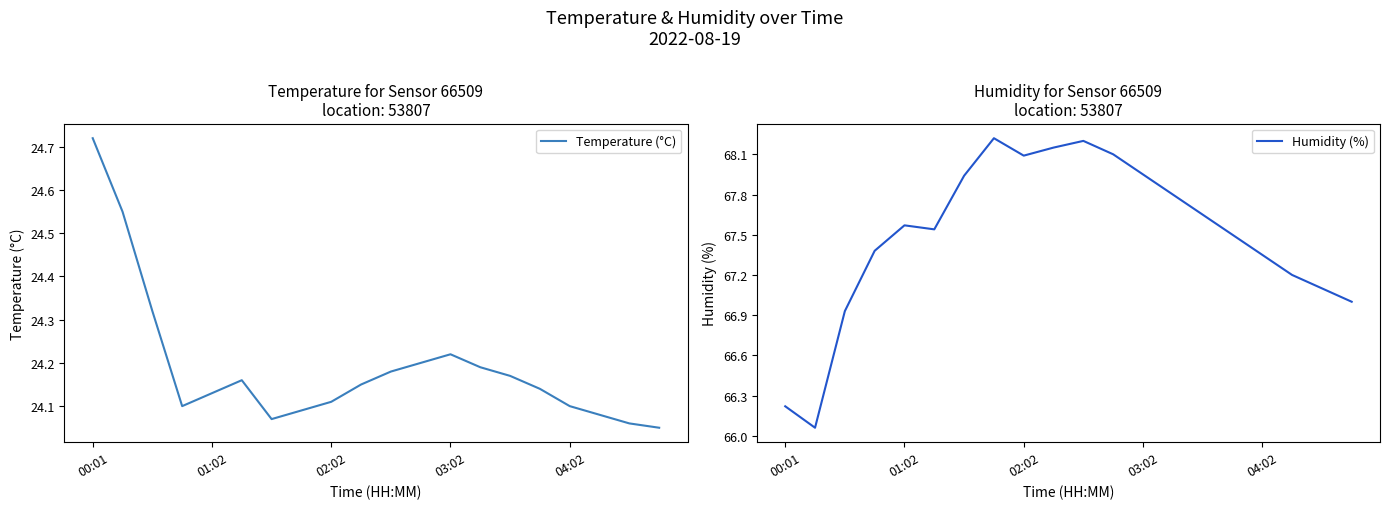

Reading right to left, what are all the values shown in this chart?

Temperature (°C): 24.1	24.1	24.1	24.1	24.1	24.2	24.2	24.2	24.2	24.2	24.1	24.1	24.1	24.1	24.2	24.1	24.1	24.3	24.6	24.7
Humidity (%): 67.0	67.1	67.2	67.3	67.5	67.7	67.8	68.0	68.1	68.2	68.2	68.1	68.2	67.9	67.5	67.6	67.4	66.9	66.1	66.2